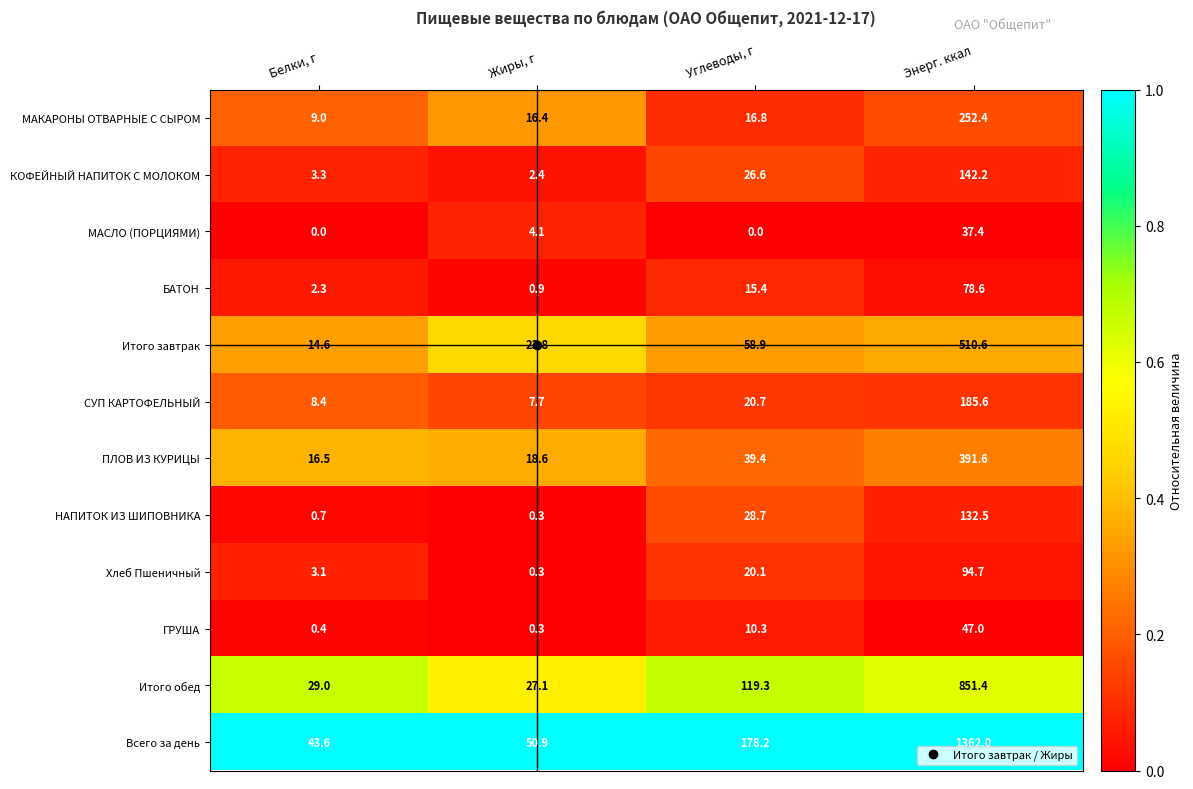

Which series has the largest range (max minus min)?

Всего за день